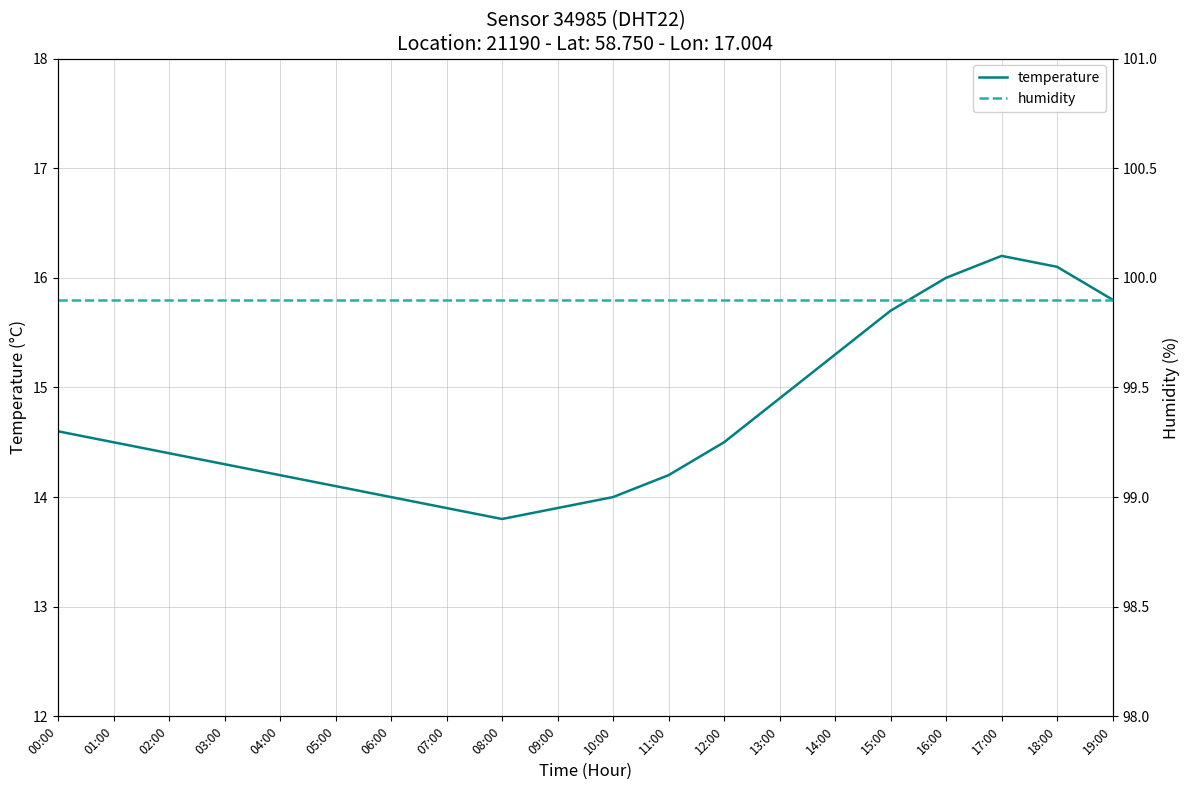

What is the total value across all series at 19:00?

115.7